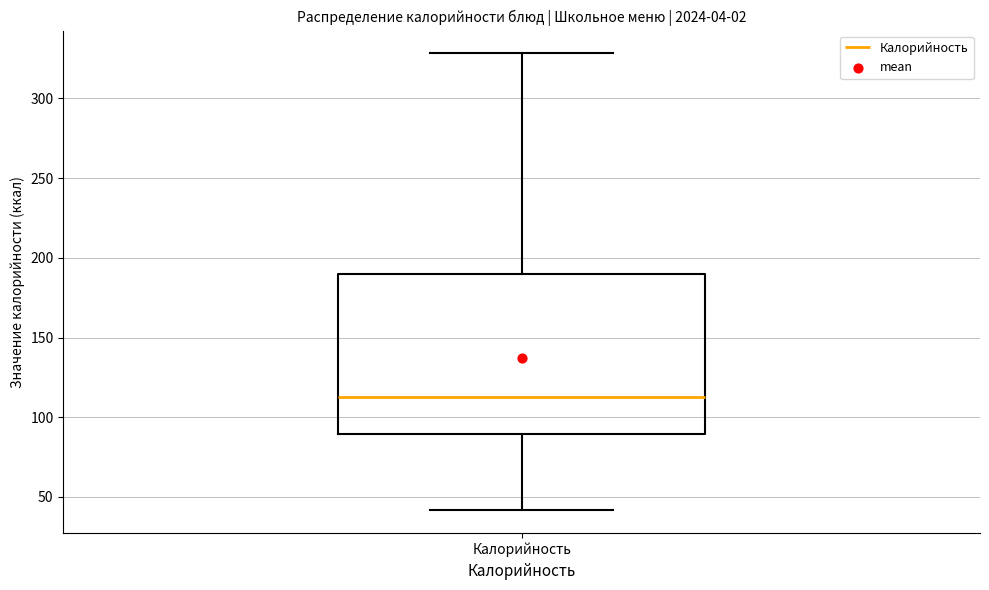

Read this box plot against the y-axis: the position of the median line, the range covered by the box, and the ends of both whiskers. The values are not printed on the chart, so give them approximately, as read against the axis.

median 115, box 90 to 190, whiskers 40 to 330